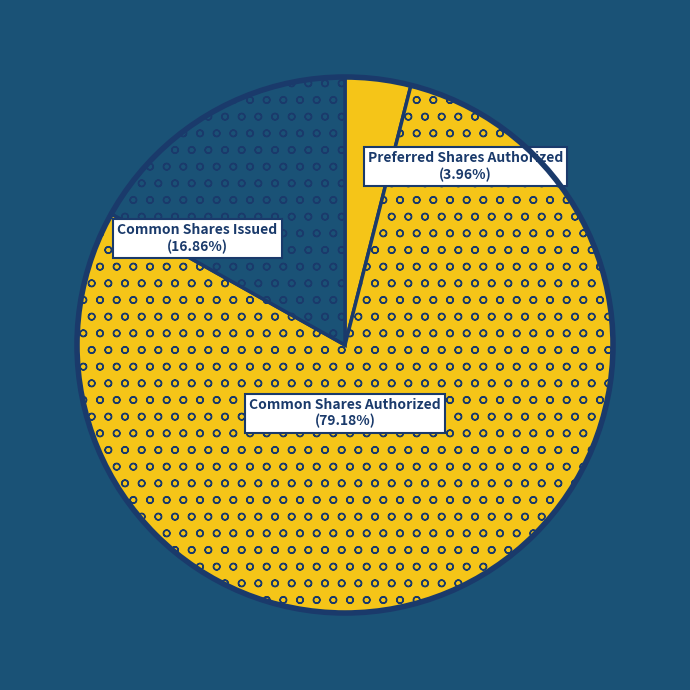

To the nearest percent, what percentage of the pie is Common Shares Authorized?

79%